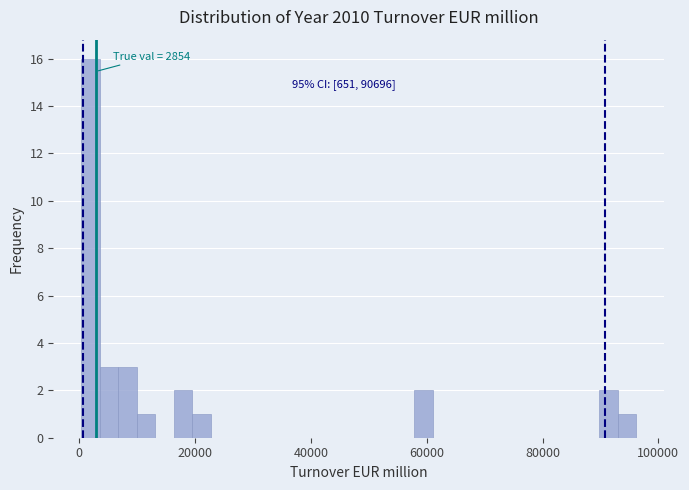

Read against the x-axis, roughly where is the centre of the tallest bar?

2000